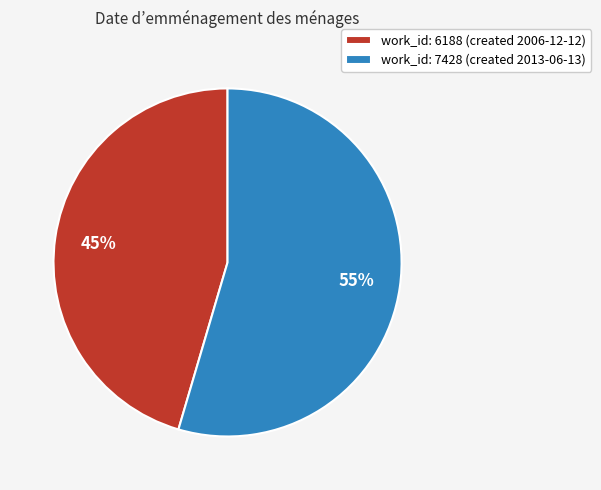

To the nearest percent, what percentage of the pie is work_id: 6188 (created 2006-12-12)?

45%